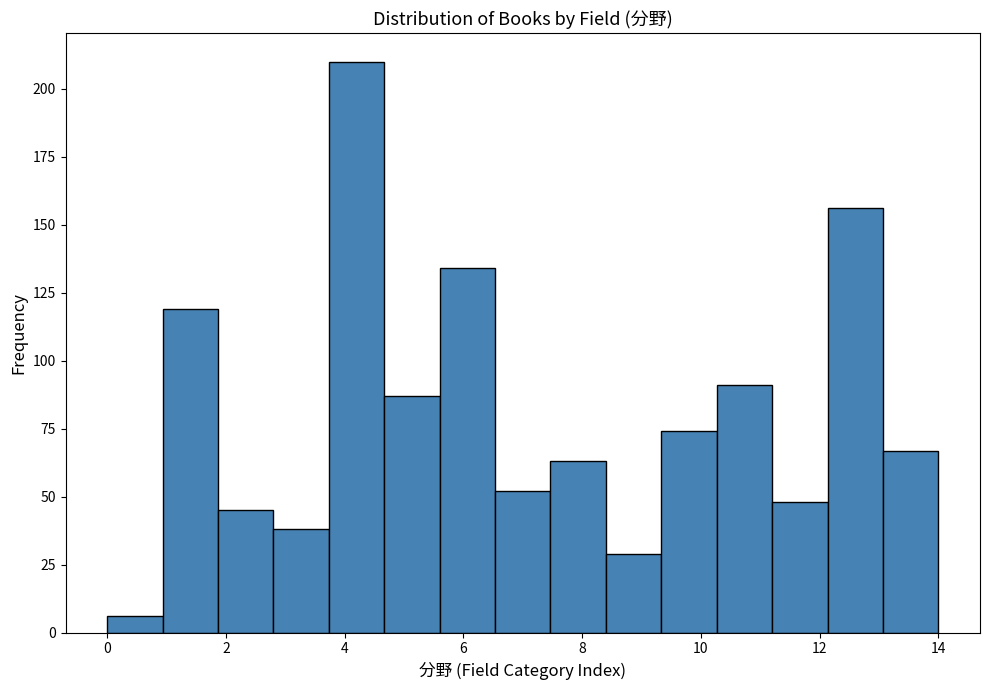

Reading left to right, transcribe this chart: for each bar, give the range it covers on the x-axis and its height. Neither the bar edges nor the heights are printed on the chart, so give them approximately, as read against the axes.

0.0 to 1.0: 5
1.0 to 1.8: 120
1.8 to 2.8: 45
2.8 to 3.8: 40
3.8 to 4.6: 210
4.6 to 5.6: 85
5.6 to 6.6: 135
6.6 to 7.4: 50
7.4 to 8.4: 65
8.4 to 9.4: 30
9.4 to 10.2: 75
10.2 to 11.2: 90
11.2 to 12.2: 50
12.2 to 13.0: 155
13.0 to 14.0: 65